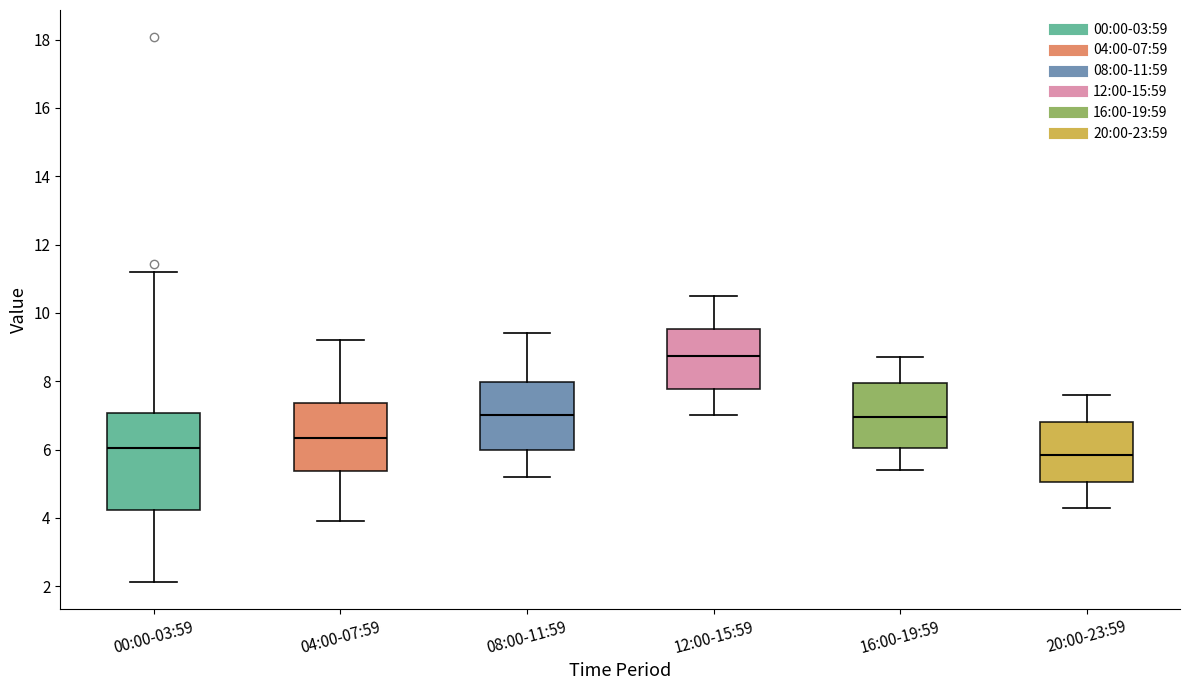

Where does the median line of the box for 08:00-11:59 sit on the y-axis? The values are not printed on the chart, so give them approximately, as read against the axis.

7.0